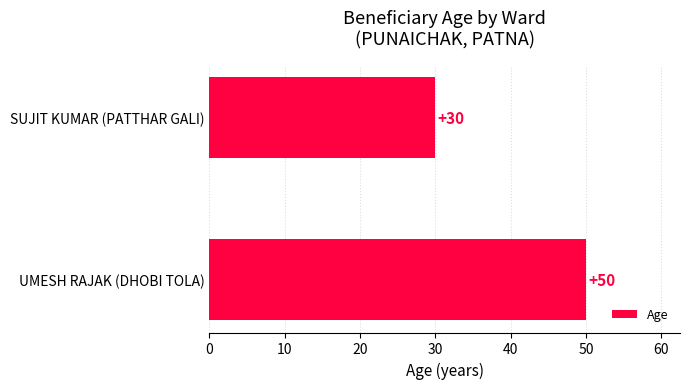

Count the values in the range 30 to 50.

2